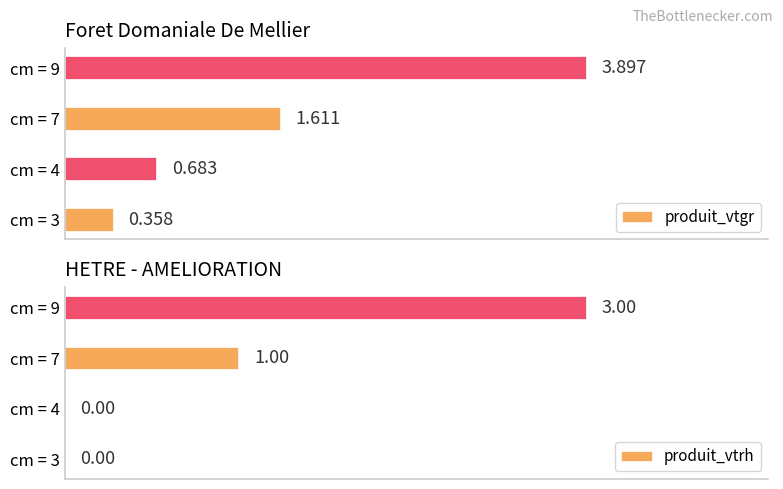

The value of produit_vtgr at cm = 3 is 0.2. True or false?

False